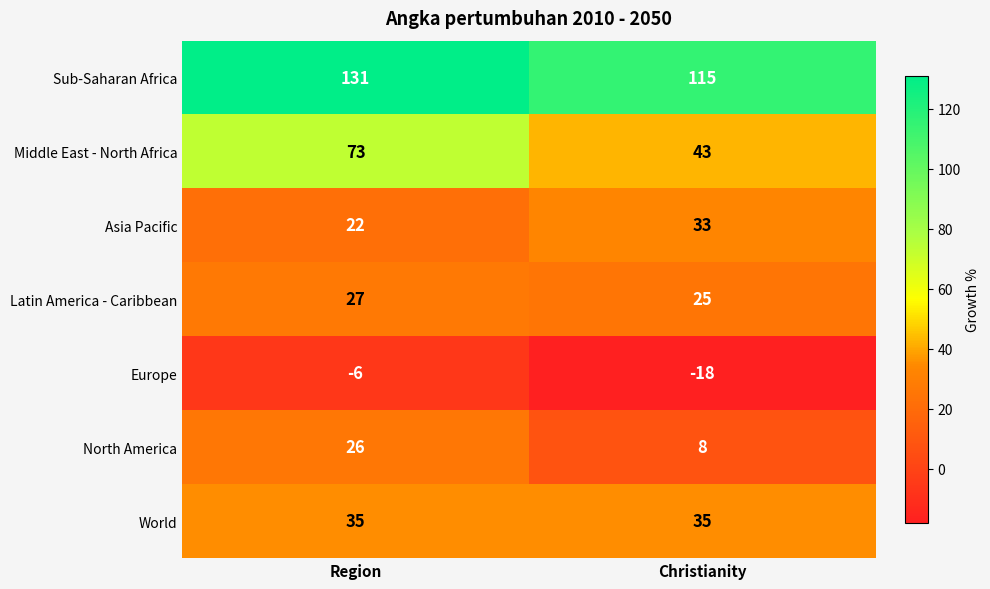

What is the average value of the World series?

35